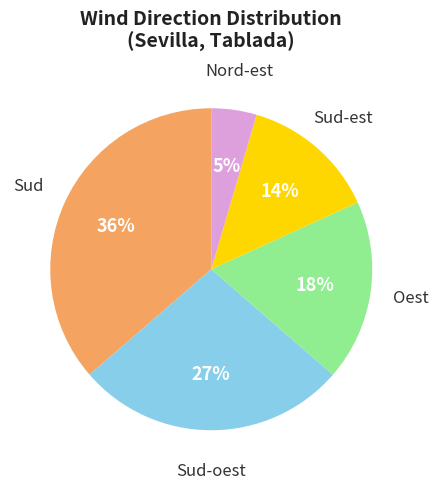

To the nearest percent, what is the average slice percentage?

20%